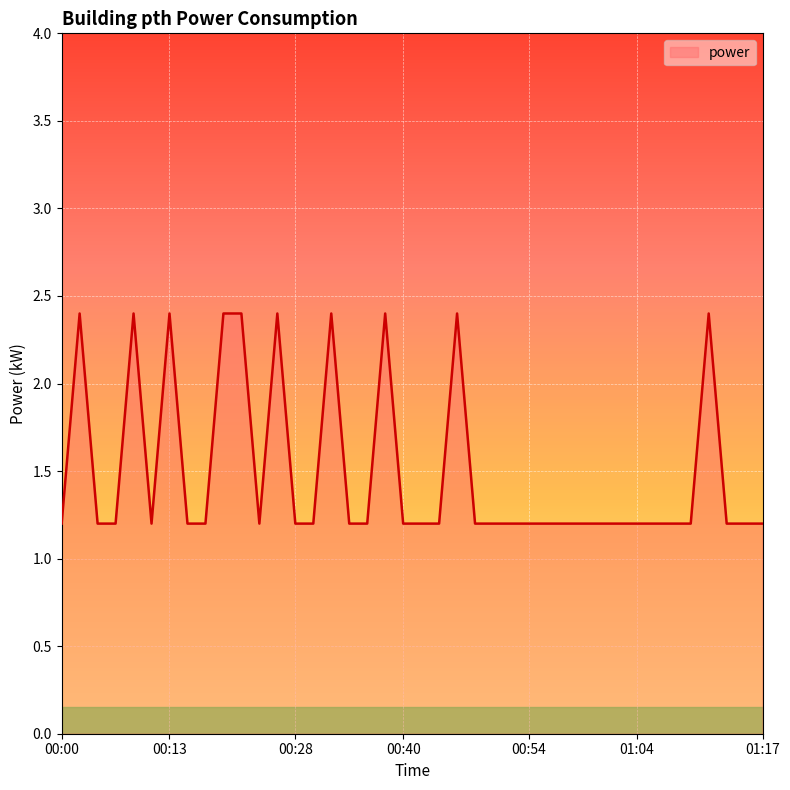

What is the greatest value displayed?

2.4